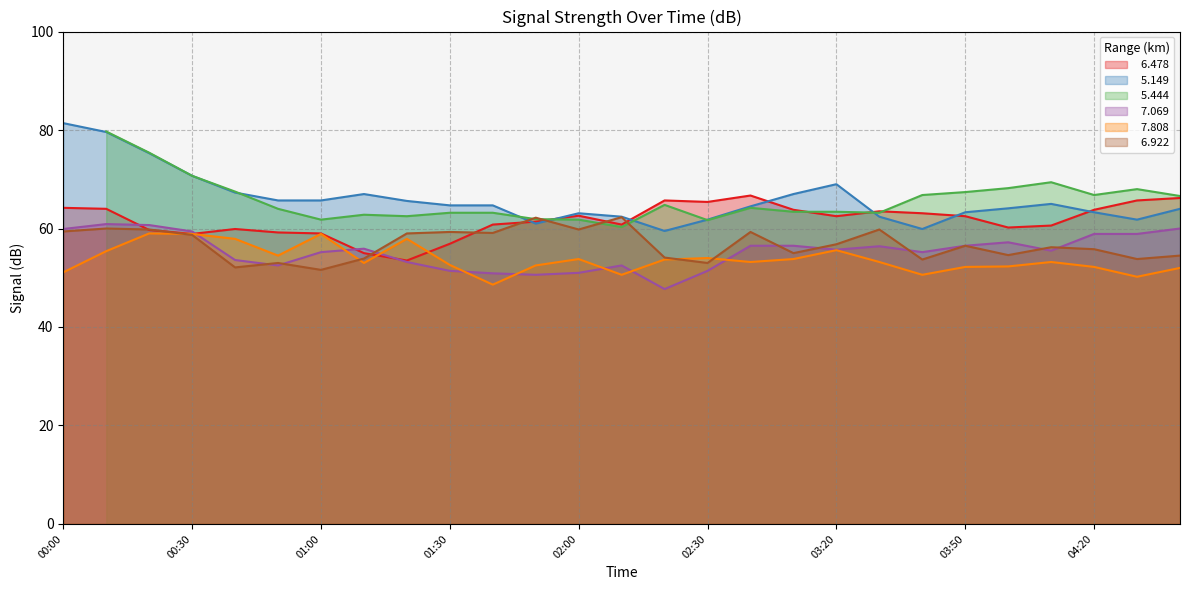

What is the label of the 27th point from the left?

04:40